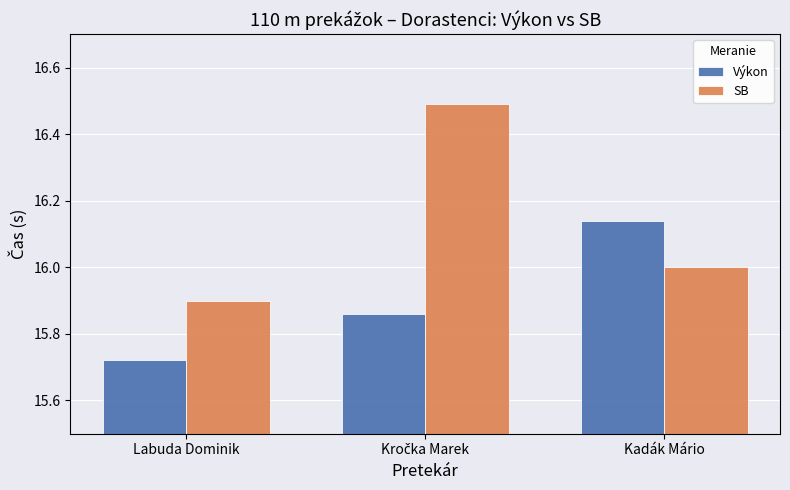

Between Labuda Dominik and Kadák Mário, which series saw the biggest shift?

Výkon